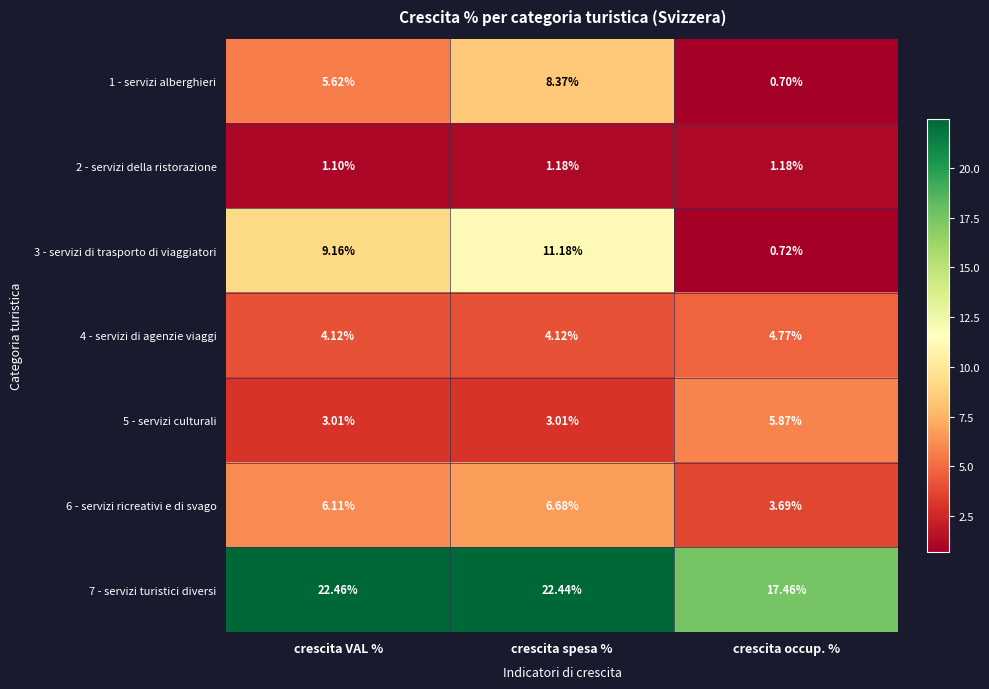

What is the spread (max minus min) of values at crescita VAL %?

21.4